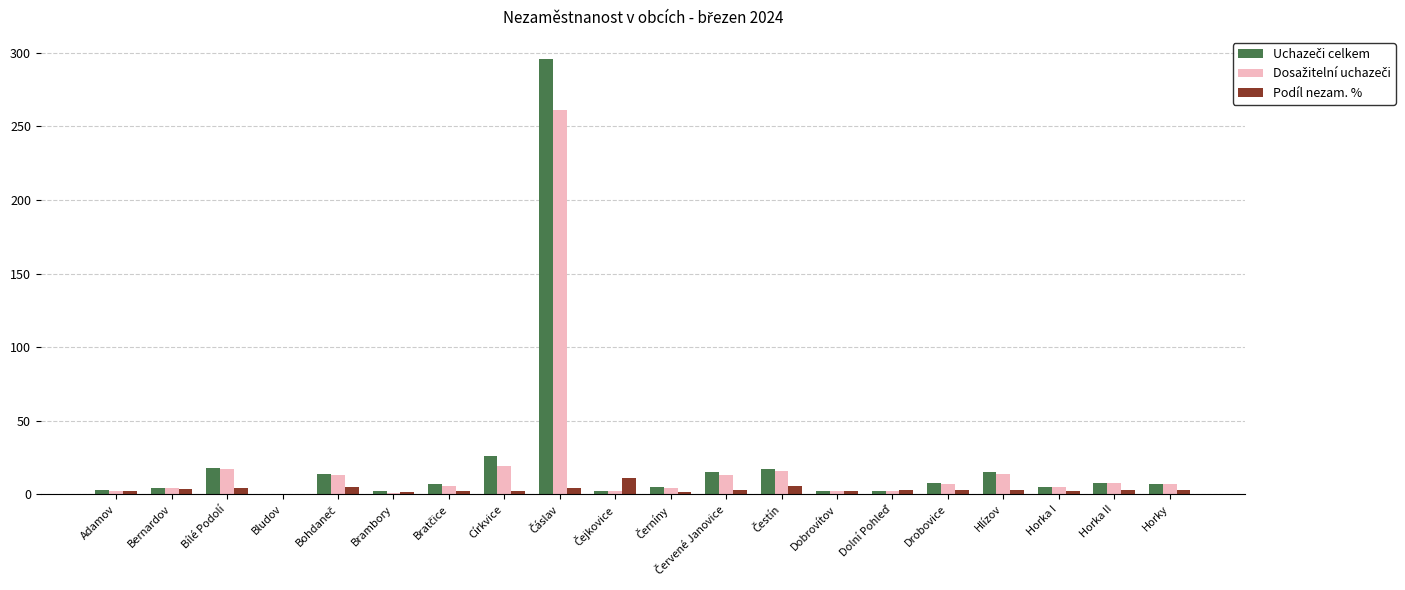

Reading left to right, extract all data points from this chart.

Uchazeči celkem: 3.0	4.0	18.0	0.0	14.0	2.0	7.0	26.0	296.0	2.0	5.0	15.0	17.0	2.0	2.0	8.0	15.0	5.0	8.0	7.0
Dosažitelní uchazeči: 2.0	4.0	17.0	0.0	13.0	1.0	6.0	19.0	261.0	2.0	4.0	13.0	16.0	2.0	2.0	7.0	14.0	5.0	8.0	7.0
Podíl nezam. %: 2.5	3.5	4.5	0.0	4.7	1.4	2.4	2.2	4.0	11.1	1.6	3.1	5.6	2.5	2.7	2.9	3.2	2.1	3.1	2.9